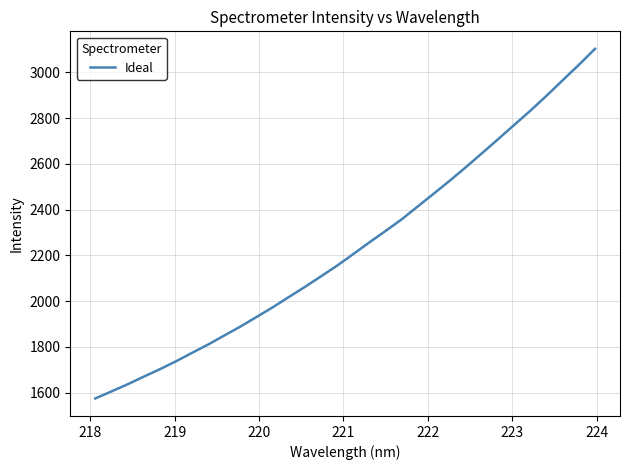

What is the smallest value displayed?

1574.3